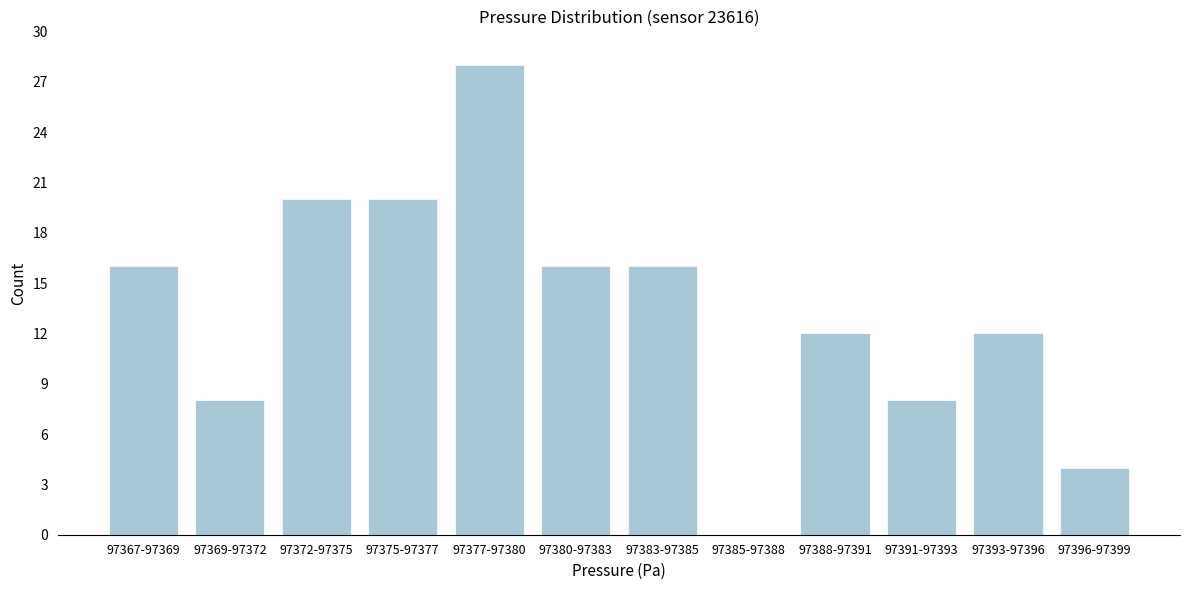

Reading left to right, what are all the values shown in this chart?

97367-97369=16	97369-97372=8	97372-97375=20	97375-97377=20	97377-97380=28	97380-97383=16	97383-97385=16	97385-97388=0	97388-97391=12	97391-97393=8	97393-97396=12	97396-97399=4